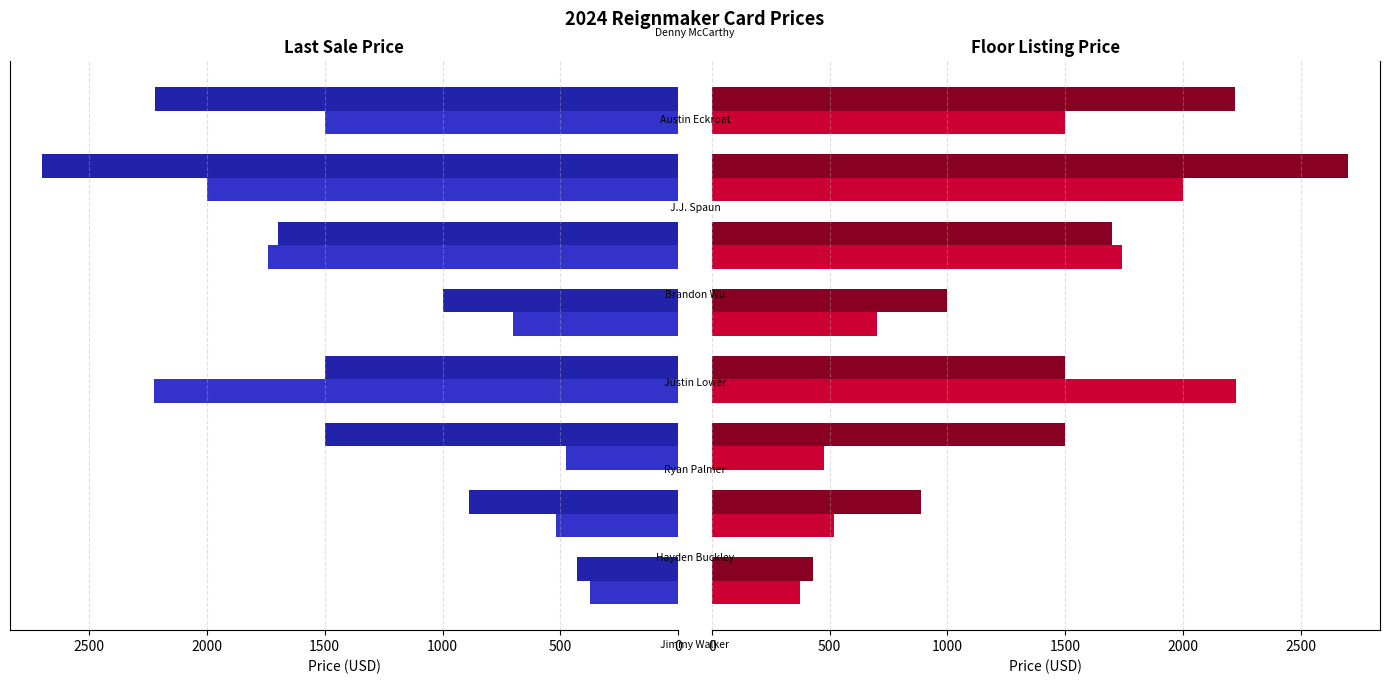

The Last Sale Price series shows 211.4 at 2000. True or false?

False